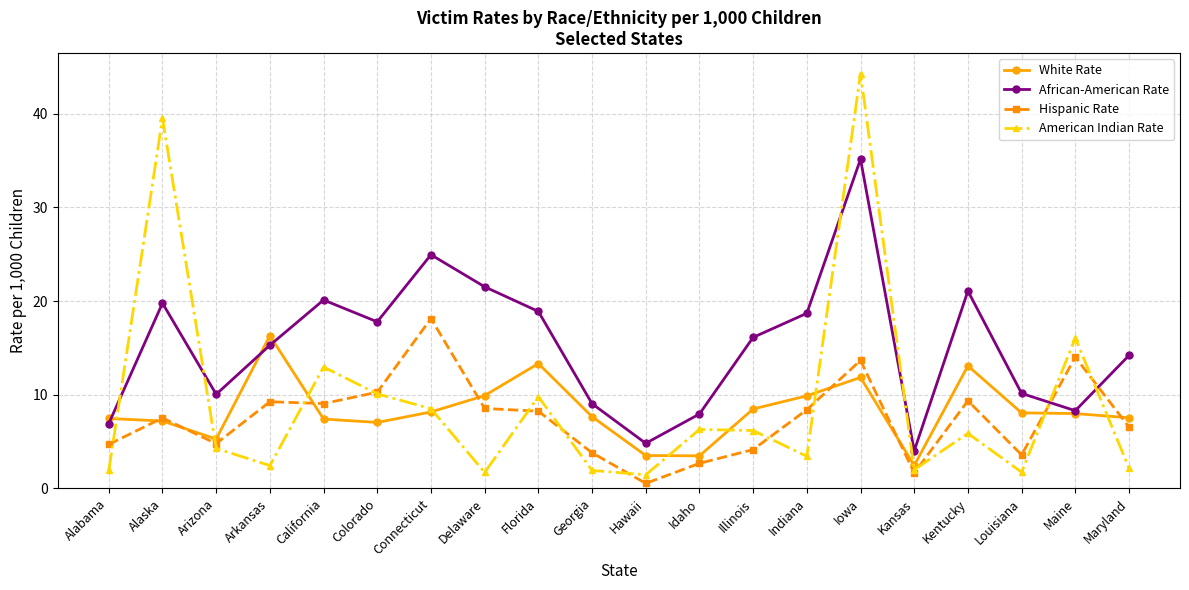

Is it true that Hispanic Rate equals 0.5 at Hawaii?

True